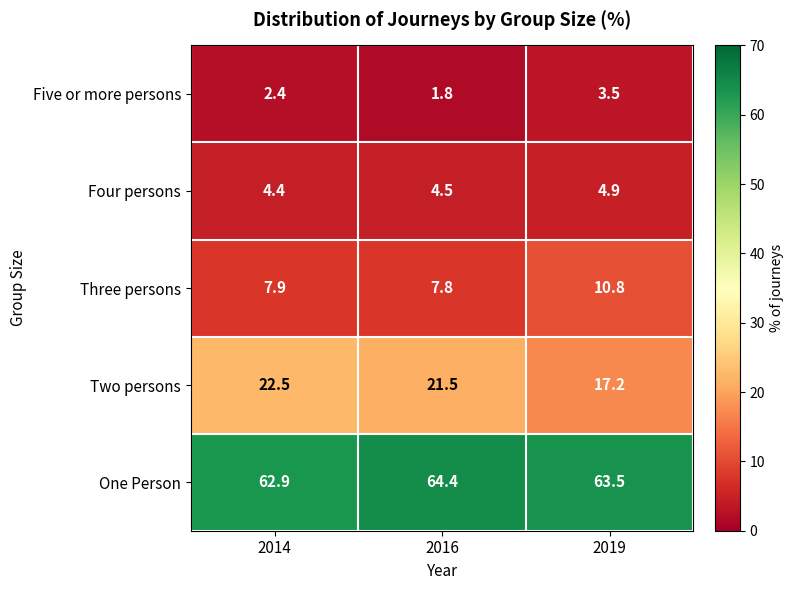

Reading left to right, what are all the values shown in this chart?

Five or more persons: 2.4	1.8	3.5
Four persons: 4.4	4.5	4.9
Three persons: 7.9	7.8	10.8
Two persons: 22.5	21.5	17.2
One Person: 62.9	64.4	63.5